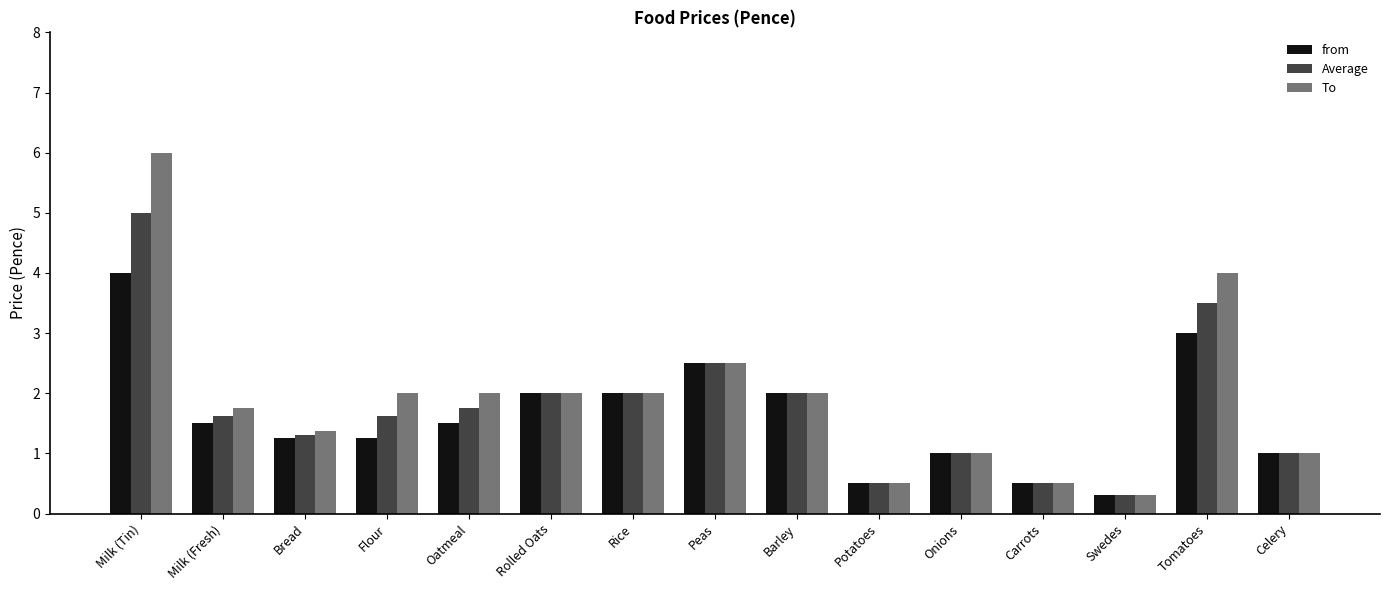

Between Oatmeal and Carrots, which series saw the biggest shift?

To